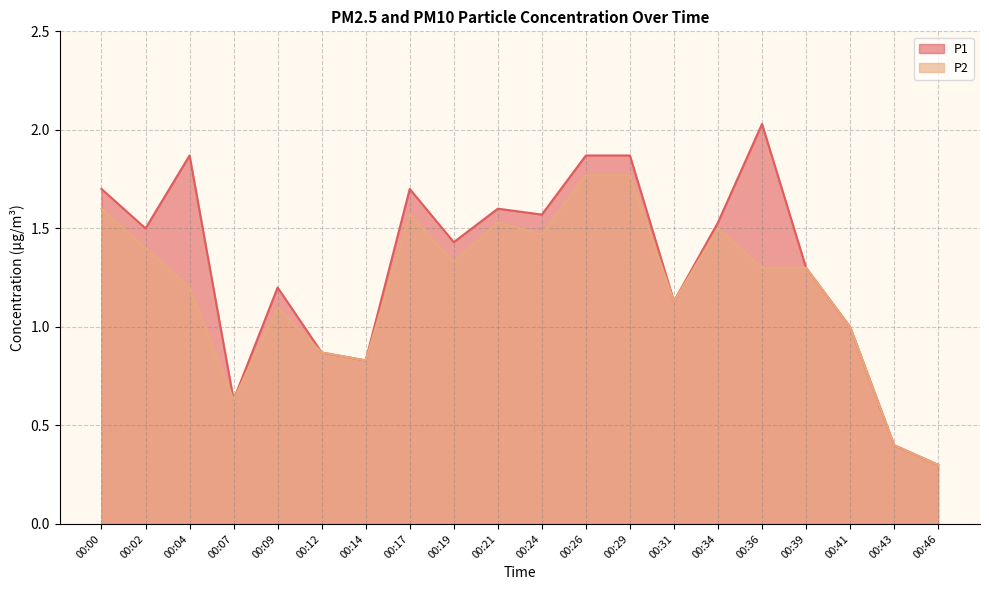

At which label does P1 reach its peak?

00:36